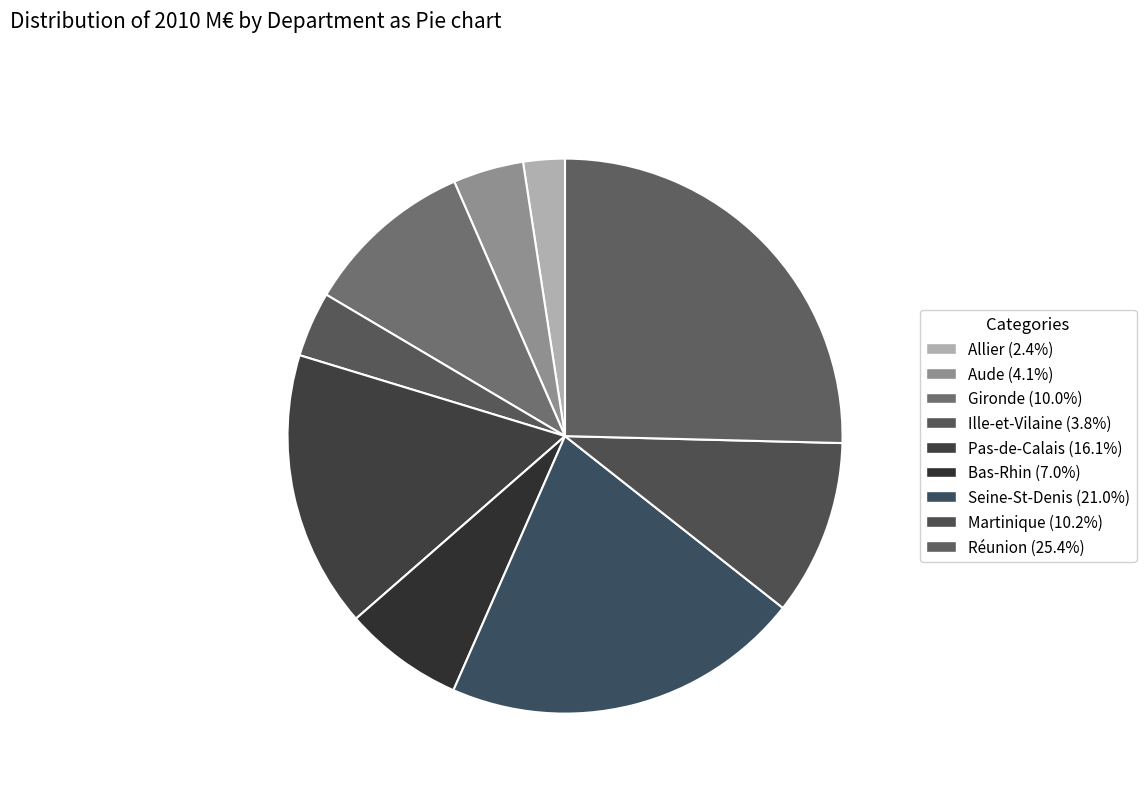

True or false: Ille-et-Vilaine accounts for 4% of the total.

True